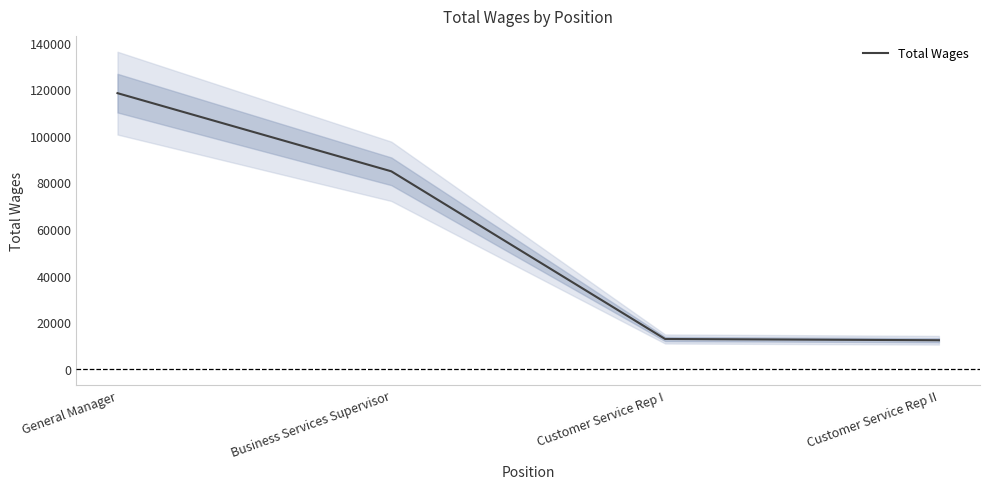

At which category does the chart reach its peak across all series?

General Manager